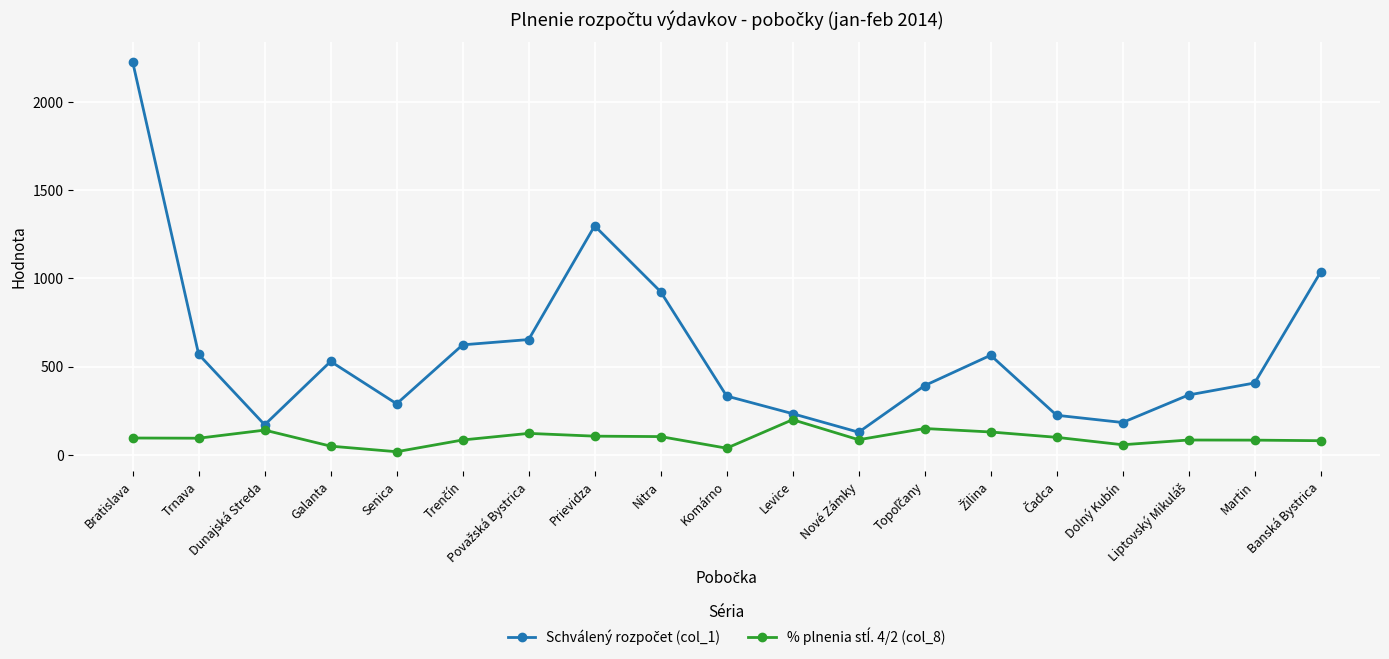

At which category is the sum across all series the highest?

Bratislava